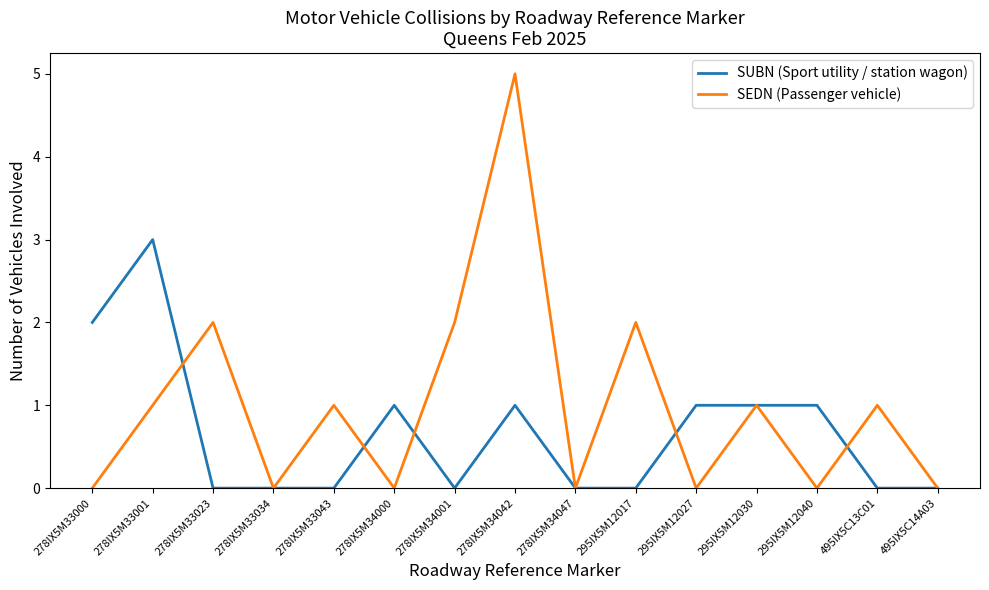

What position from the right is 278IX5M33043?

11